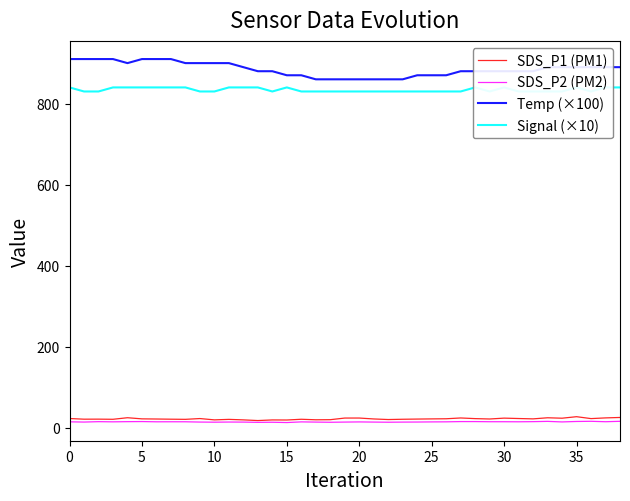

Is this an area chart (filled region under the line)?

No